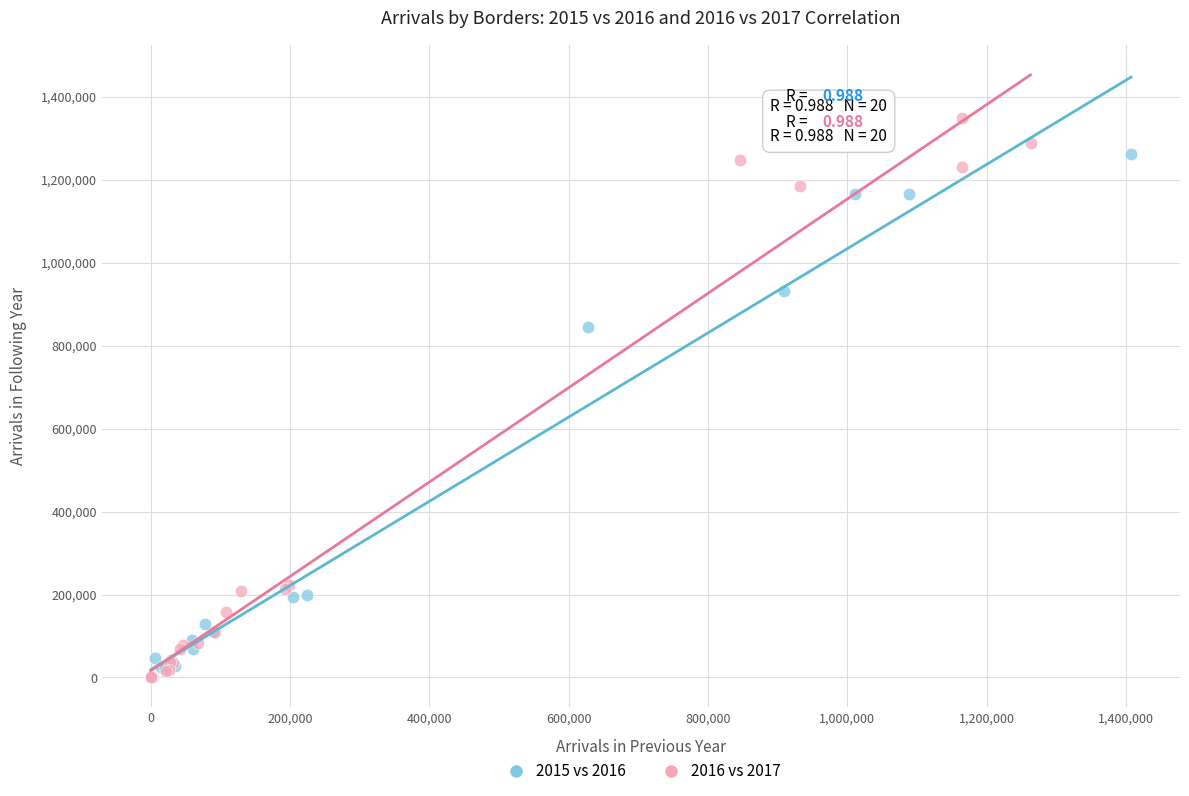

Which series has the widest spread of Y values?

2016 vs 2017